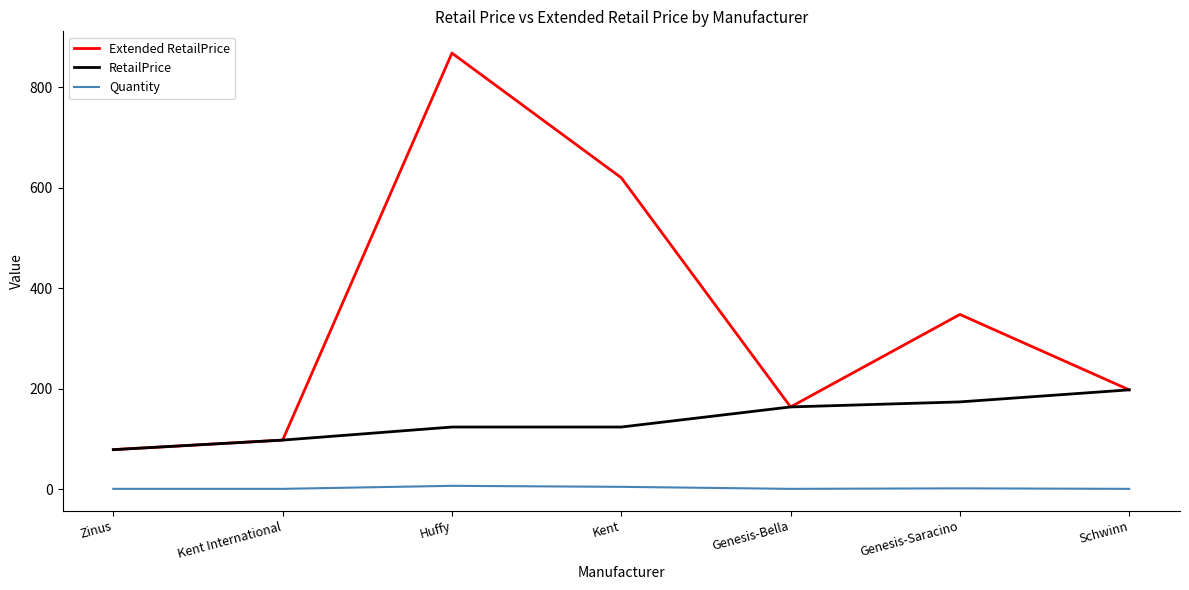

True or false: RetailPrice and Quantity intersect in this chart.

False